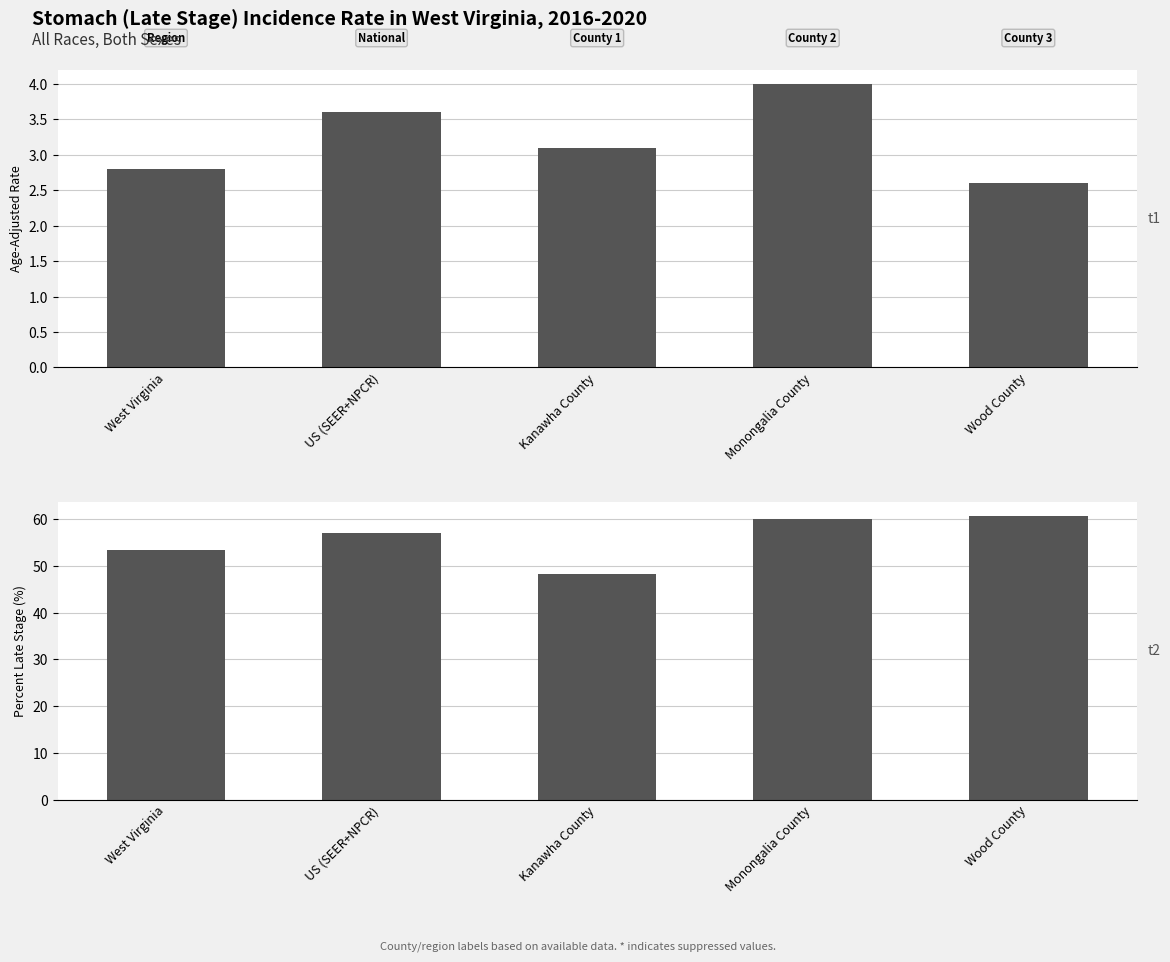

What is the smallest value displayed?

2.6